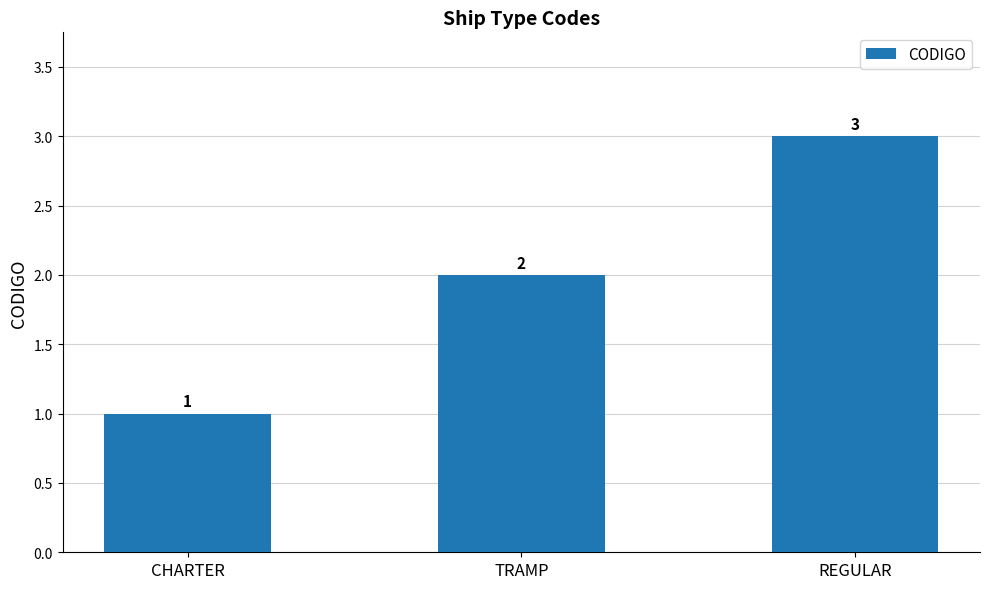

Rank the categories by value from lowest to highest.

CHARTER, TRAMP, REGULAR